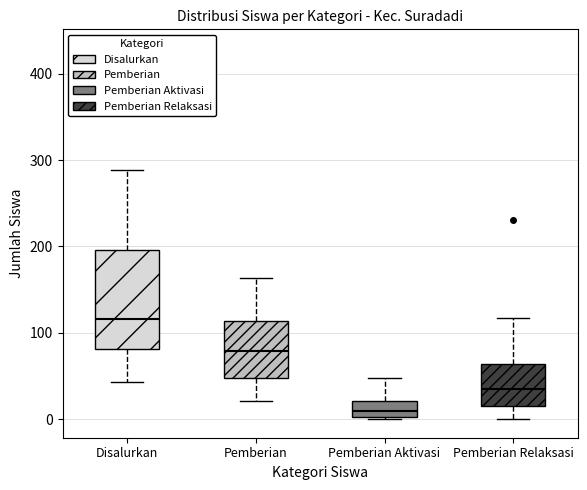

Which box's median line is the lowest?

Pemberian Aktivasi